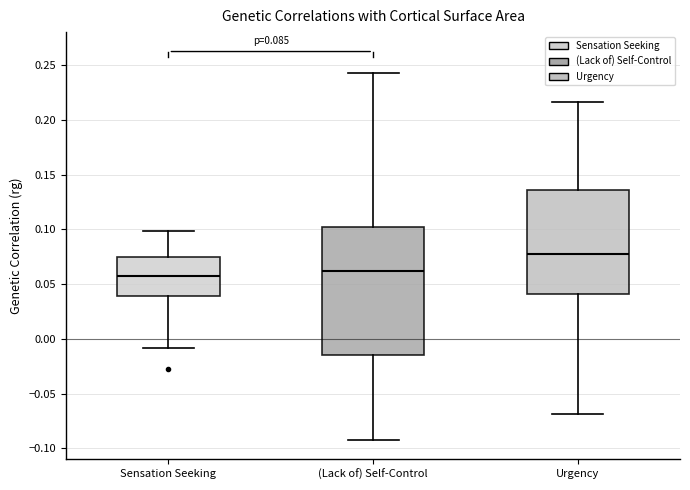

Comparing the boxes themselves (not the whiskers), which one is the tallest?

(Lack of) Self-Control